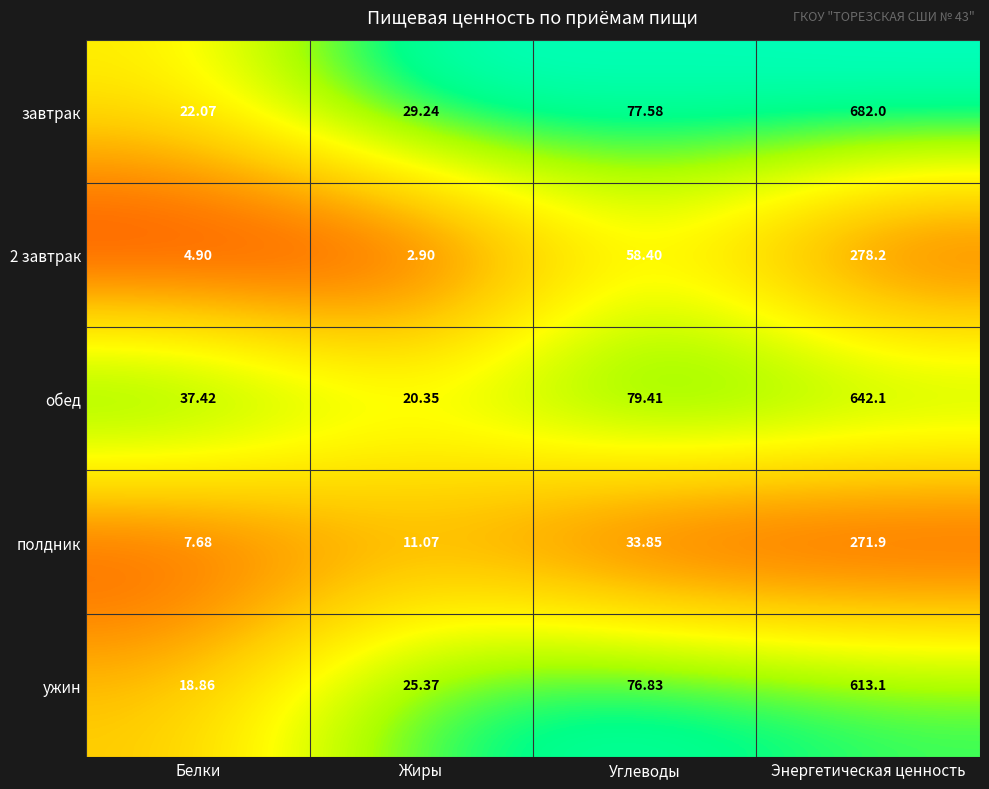

At which label does завтрак reach its peak?

Энергетическая ценность